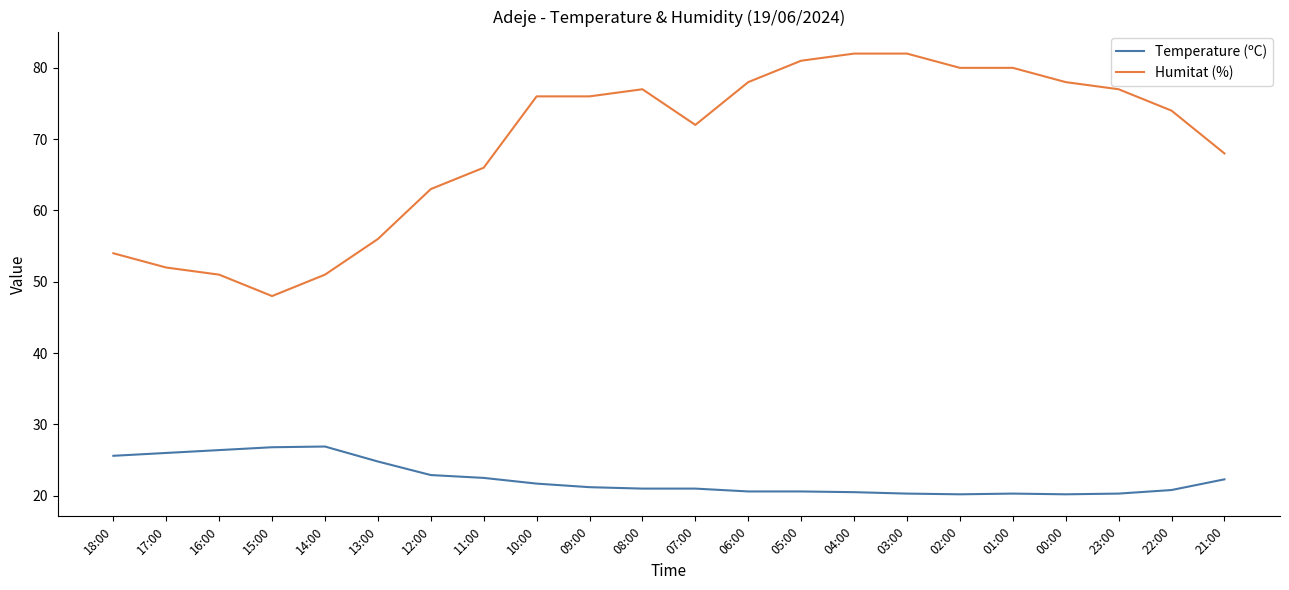

List the series in order of their peak value, highest first.

Humitat (%), Temperature (ºC)